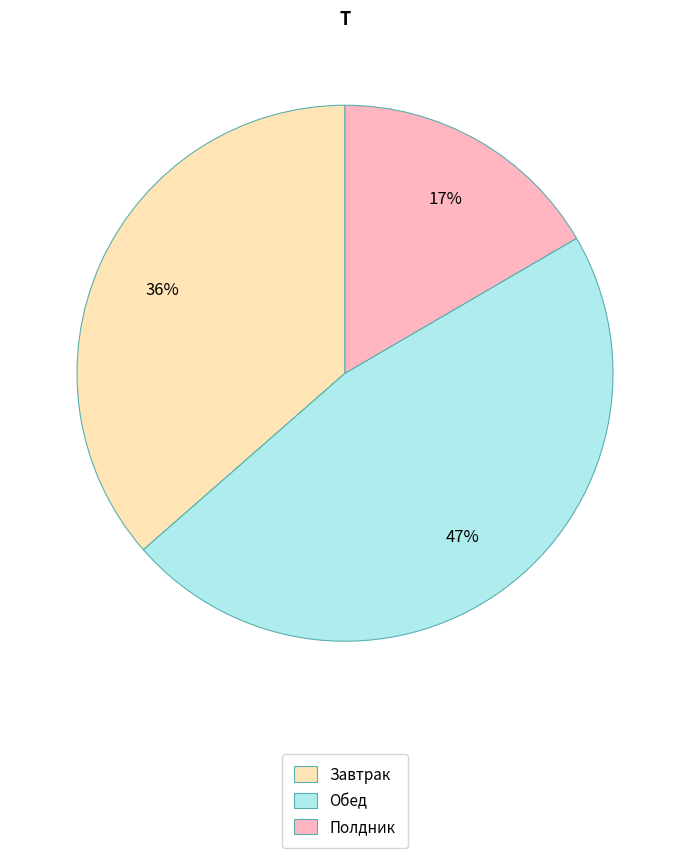

Does Полдник account for over 50% of the chart?

No